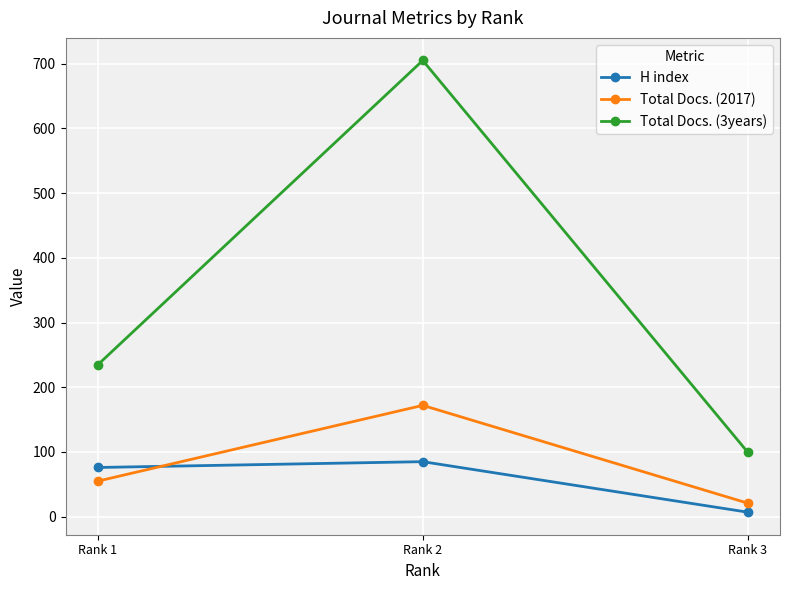

How many lines are shown in the chart?

3